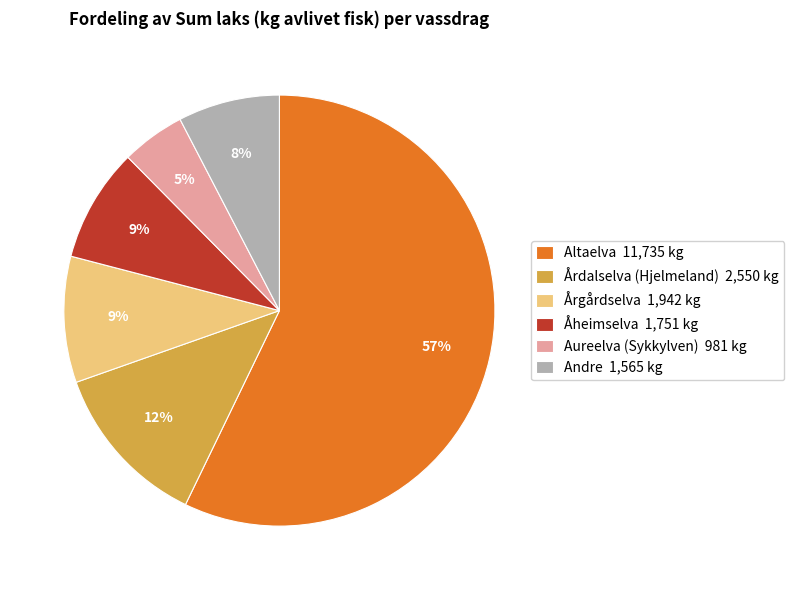

True or false: Andre 1,565 kg accounts for 8% of the total.

True